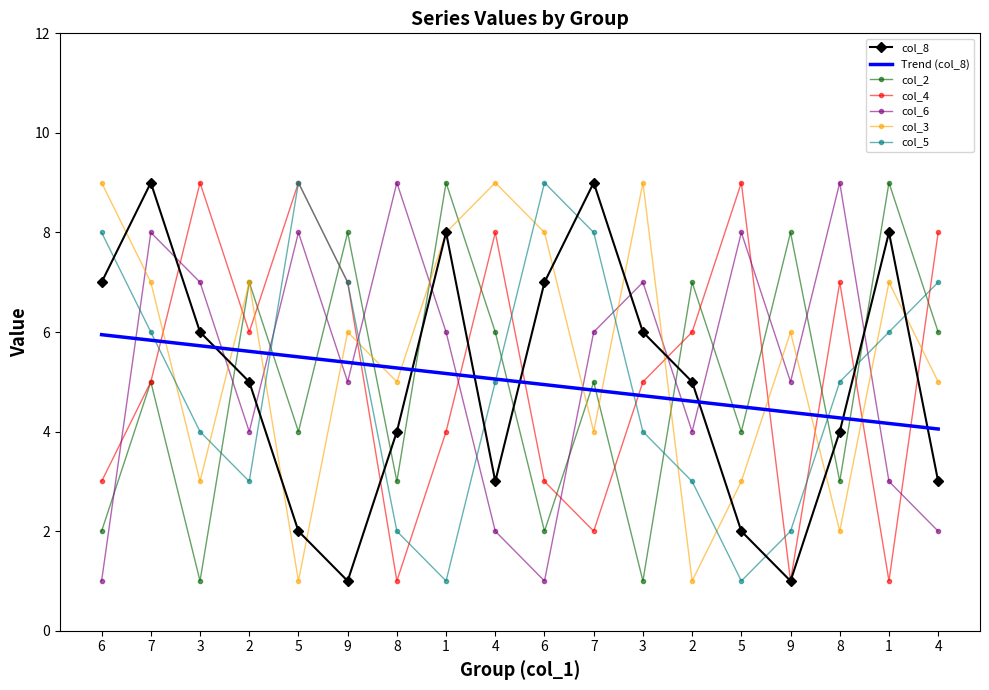

How many categories are shown in the chart?

18